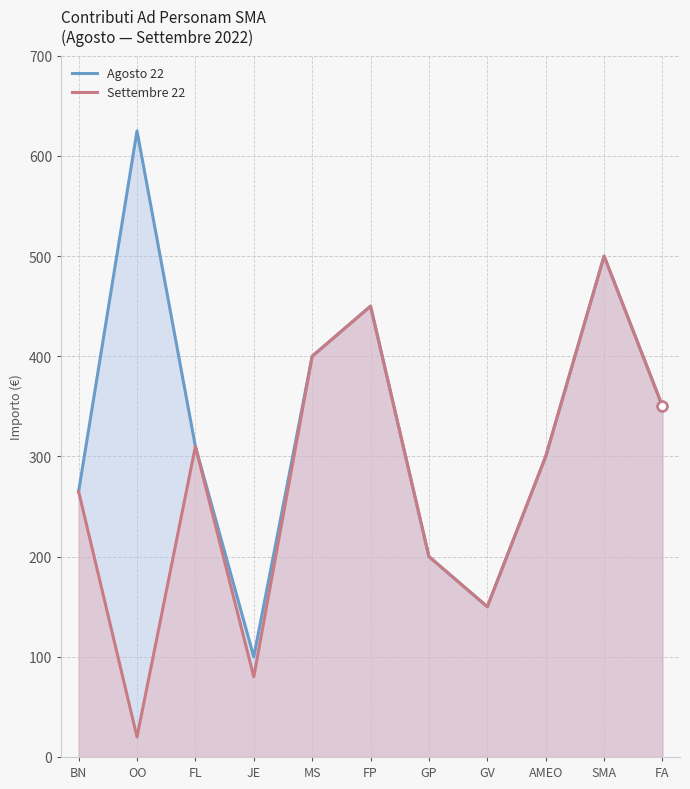

The Settembre 22 series shows 500 at SMA. True or false?

True